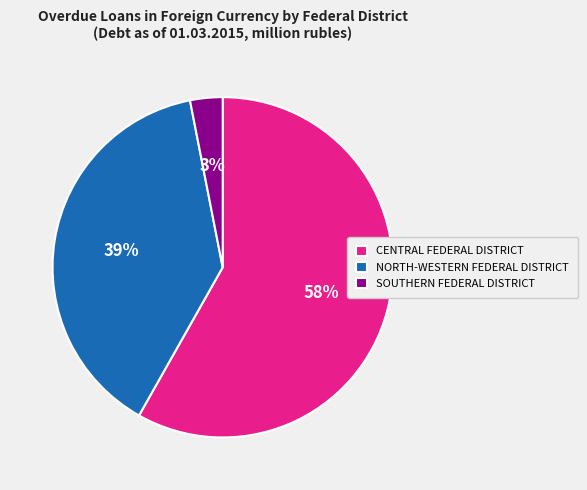

To the nearest percent, what percentage of the pie is CENTRAL FEDERAL DISTRICT?

58%